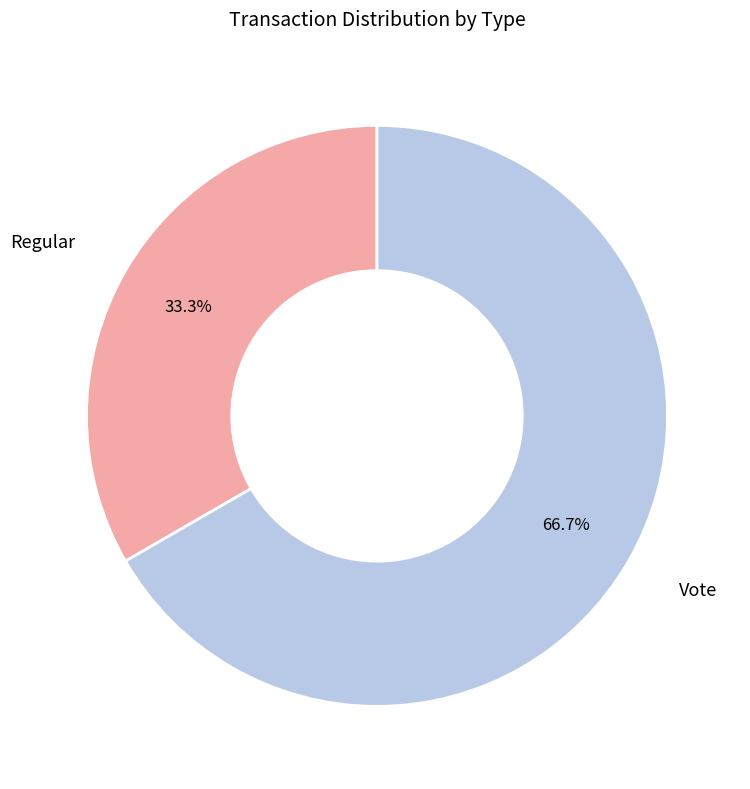

What portion of the pie excludes Vote?

33.3%